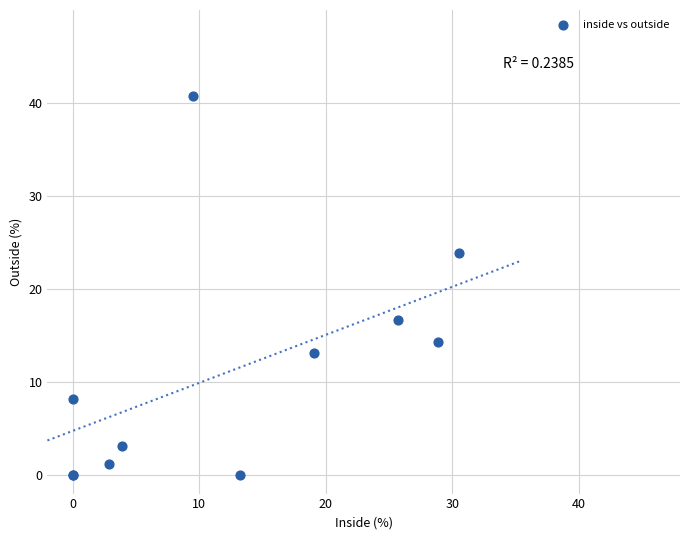

What Y value in the scatter plot is closest to 20?

16.7